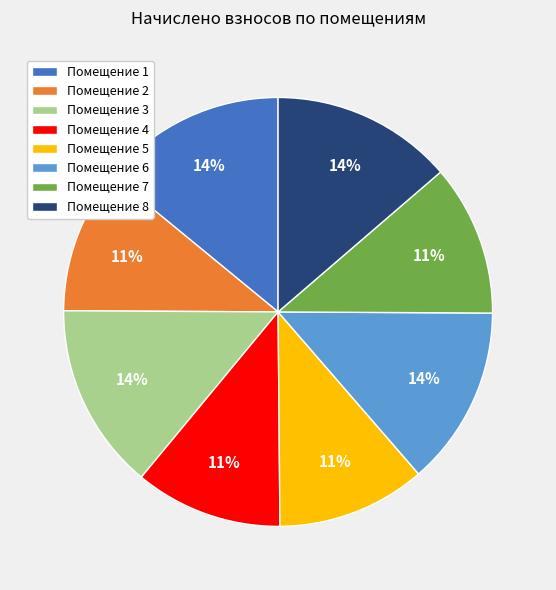

To the nearest percent, what is the combined percentage of Помещение 1 and Помещение 6?

28%